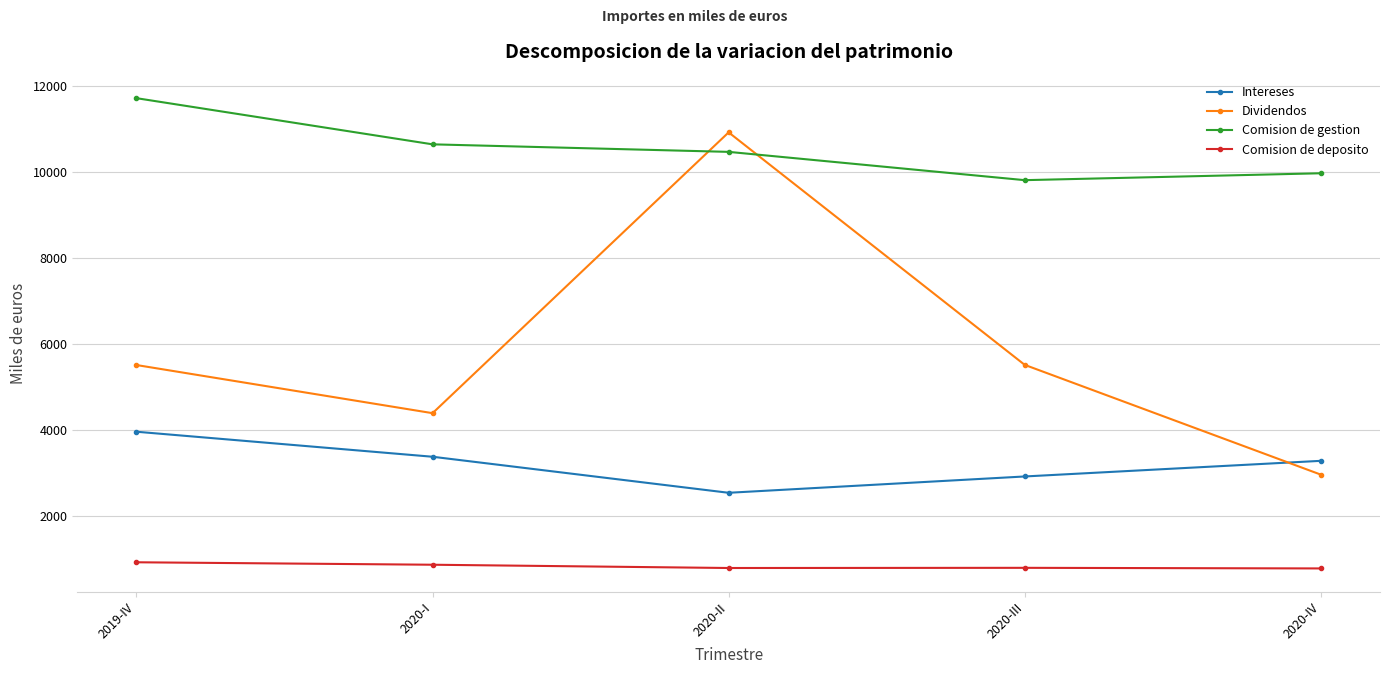

What is the difference between the highest and lowest values at 2020-IV?

9178